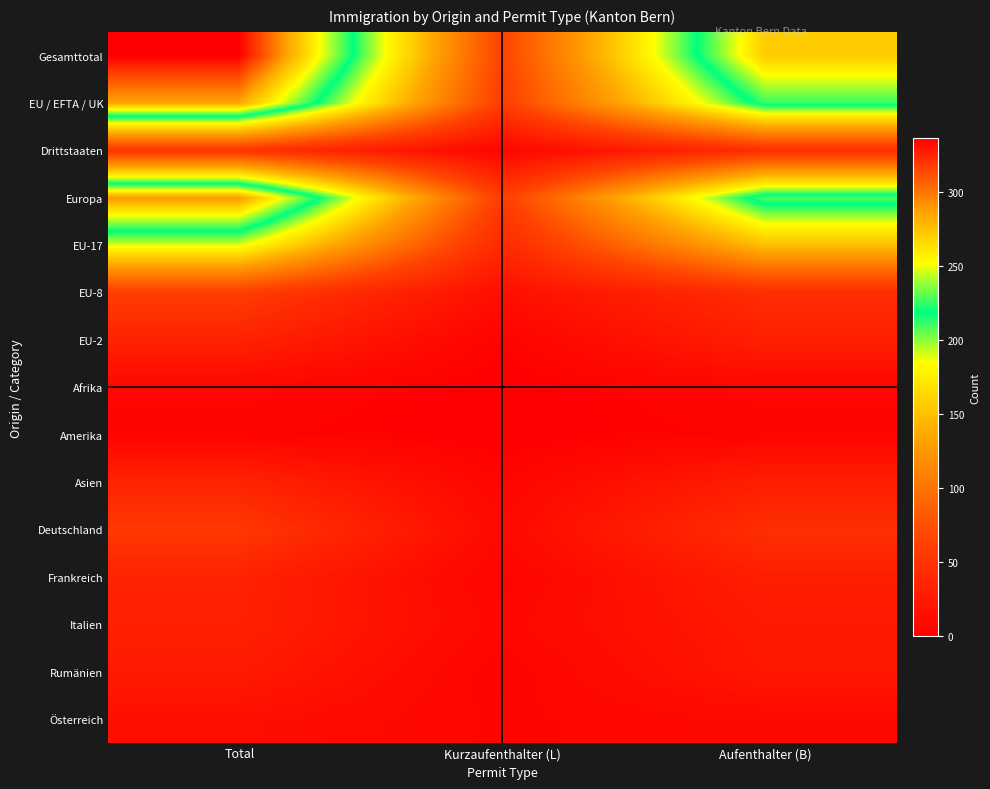

Rank the series at Kurzaufenthalter (L) from lowest to highest value.

Afrika, Amerika, EU-2, Rumänien, Frankreich, Drittstaaten, Asien, Österreich, Italien, Deutschland, EU-8, EU-17, EU / EFTA / UK, Europa, Gesamttotal